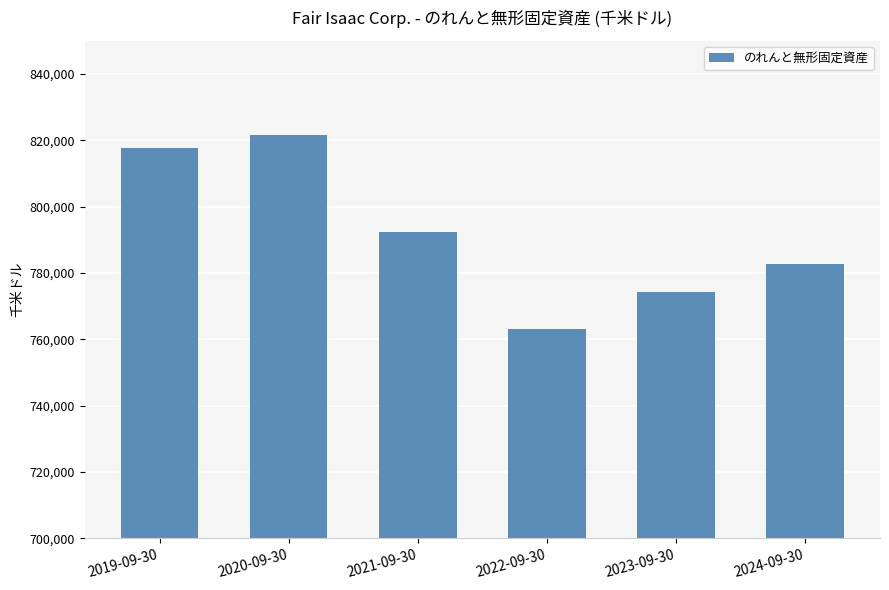

Where does the data first go above 792284?

2019-09-30